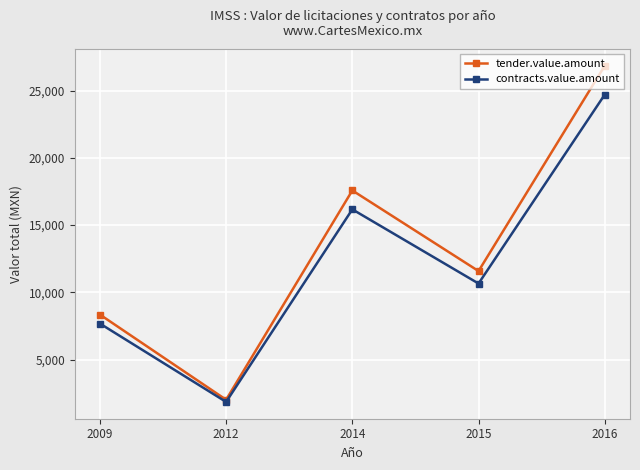

What is the highest value of the tender.value.amount series?

26858.8